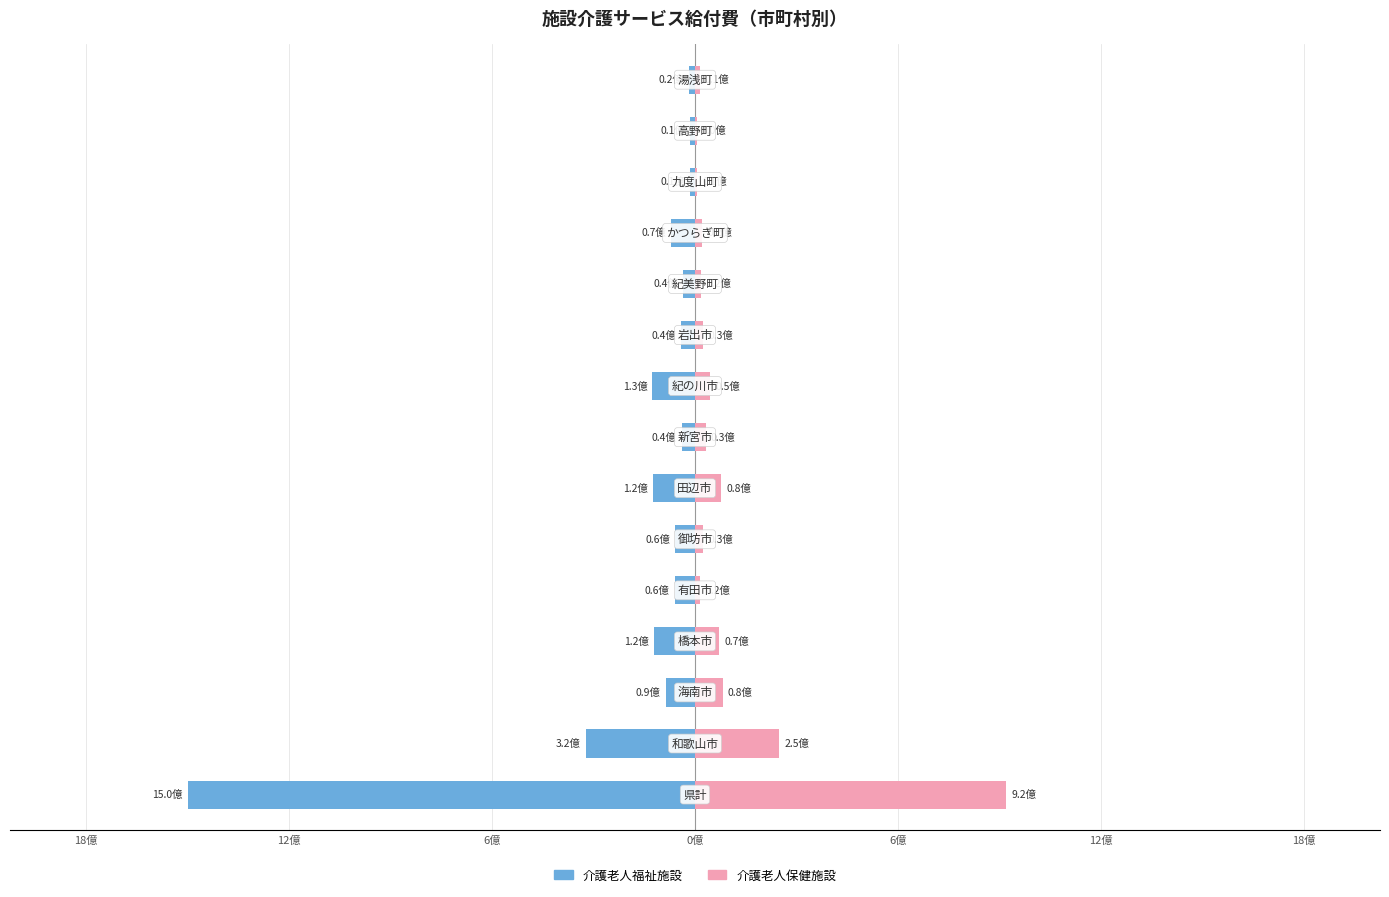

Reading right to left, transcribe all the data shown in this chart.

介護老人福祉施設: -18435507	-13728334	-14385866	-69895780	-35009277	-41486689	-125894399	-38940283	-124961982	-58627253	-59865663	-121191583	-86402889	-322165108	-1500577274
介護老人保健施設: 13694237	4594093	7280599	21831206	18691147	25093246	45142985	31891999	78247507	25047108	15548372	72318245	82322333	249152253	921163070